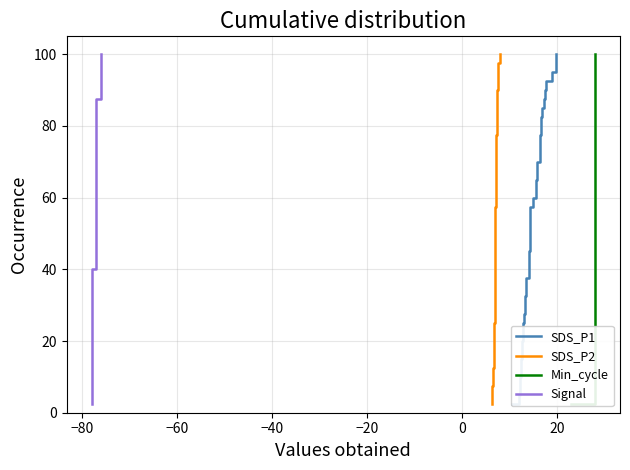

Which series has the largest range (max minus min)?

SDS_P1